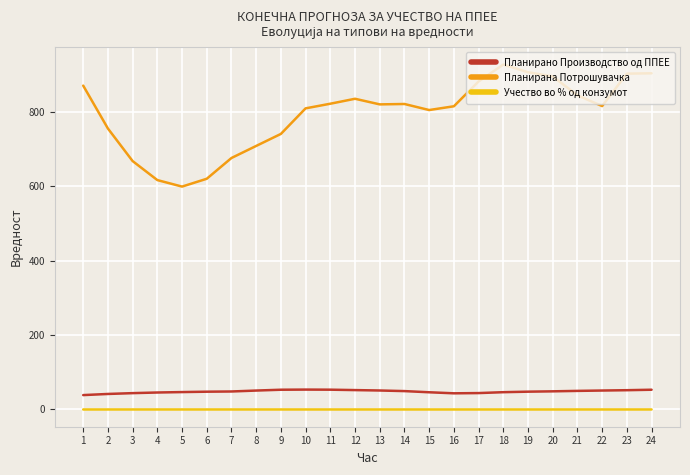

True or false: Планирано Производство од ППЕЕ and Планирана Потрошувачка cross at least once.

False